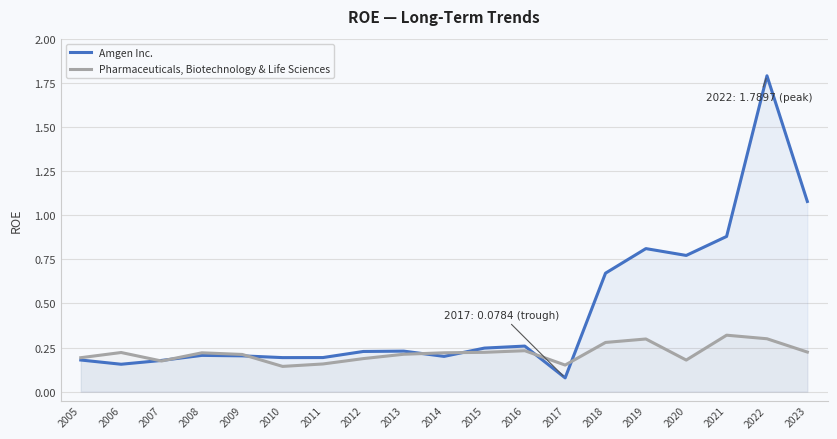

What is the value of the Pharmaceuticals, Biotechnology & Life Sciences point at the 6th from the left?

0.1